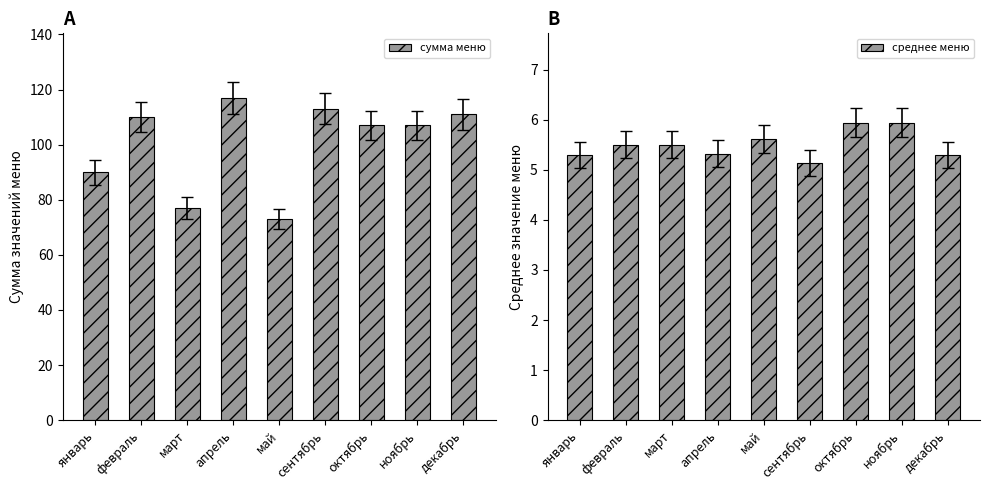

What is the difference between the сумма меню values at март and ноябрь?

30